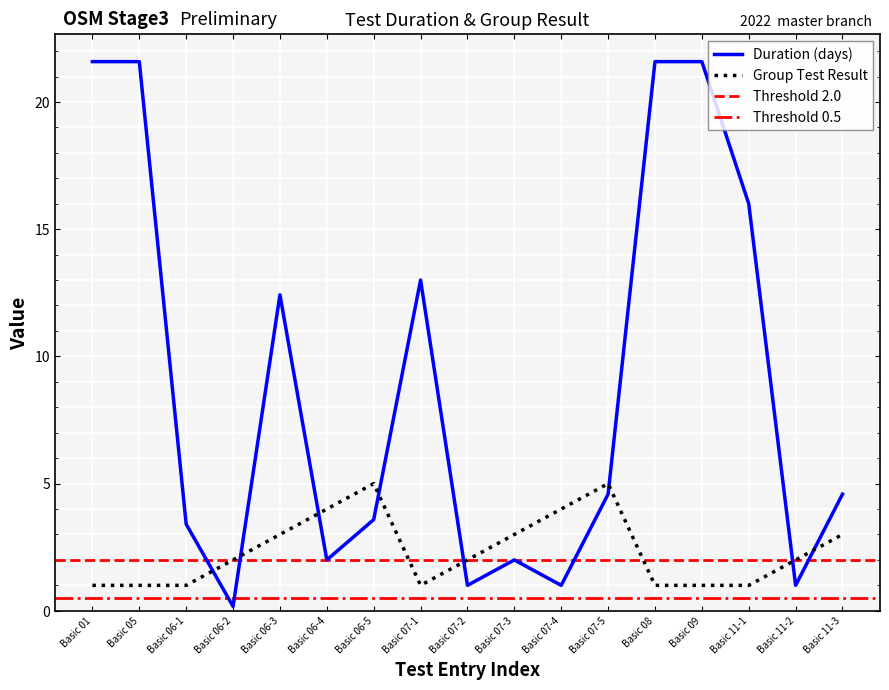

Rank the categories by duration value from highest to lowest.

Basic 01, Basic 05, Basic 08, Basic 09, Basic 11-1, Basic 07-1, Basic 06-3, Basic 07-5, Basic 11-3, Basic 06-5, Basic 06-1, Basic 06-4, Basic 07-3, Basic 07-4, Basic 11-2, Basic 07-2, Basic 06-2